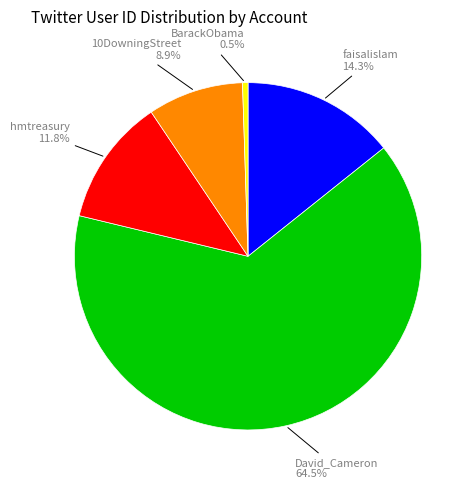

To the nearest percent, what is the average slice percentage?

20%